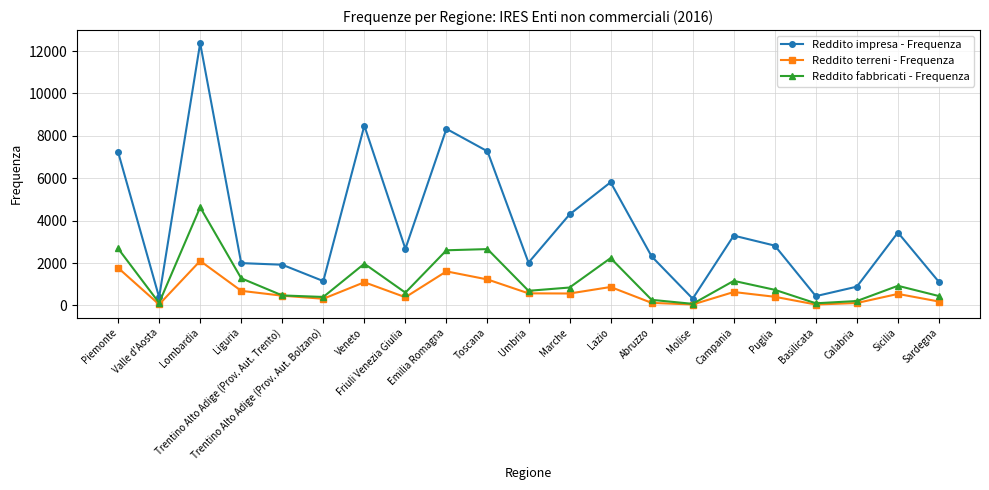

What is the maximum value for Reddito impresa - Frequenza?

12375